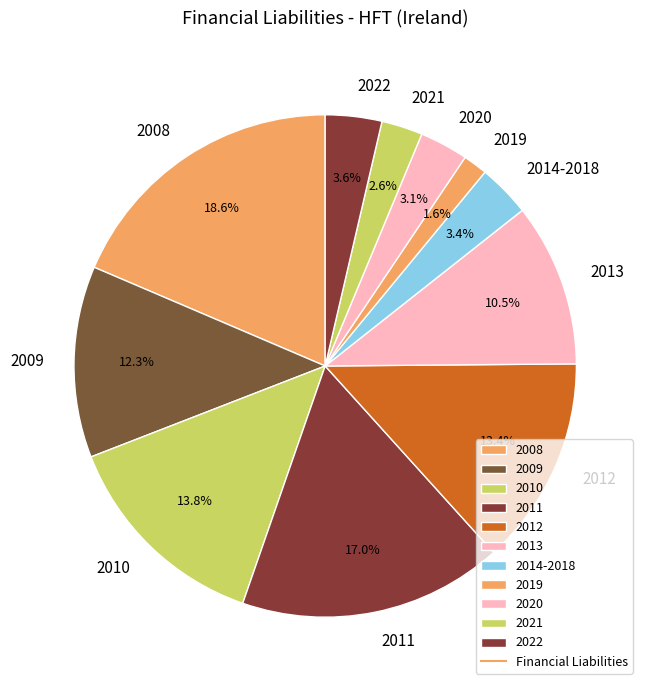

Does any single category account for the majority?

No